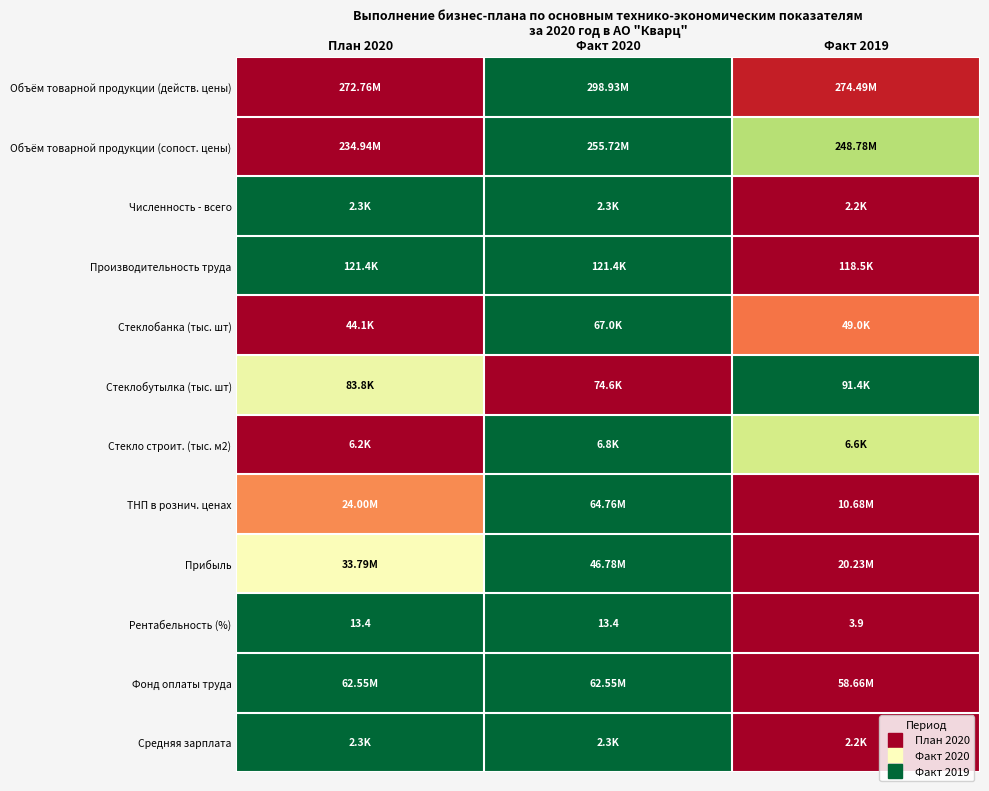

At which category is the sum across all series the highest?

Факт 2020